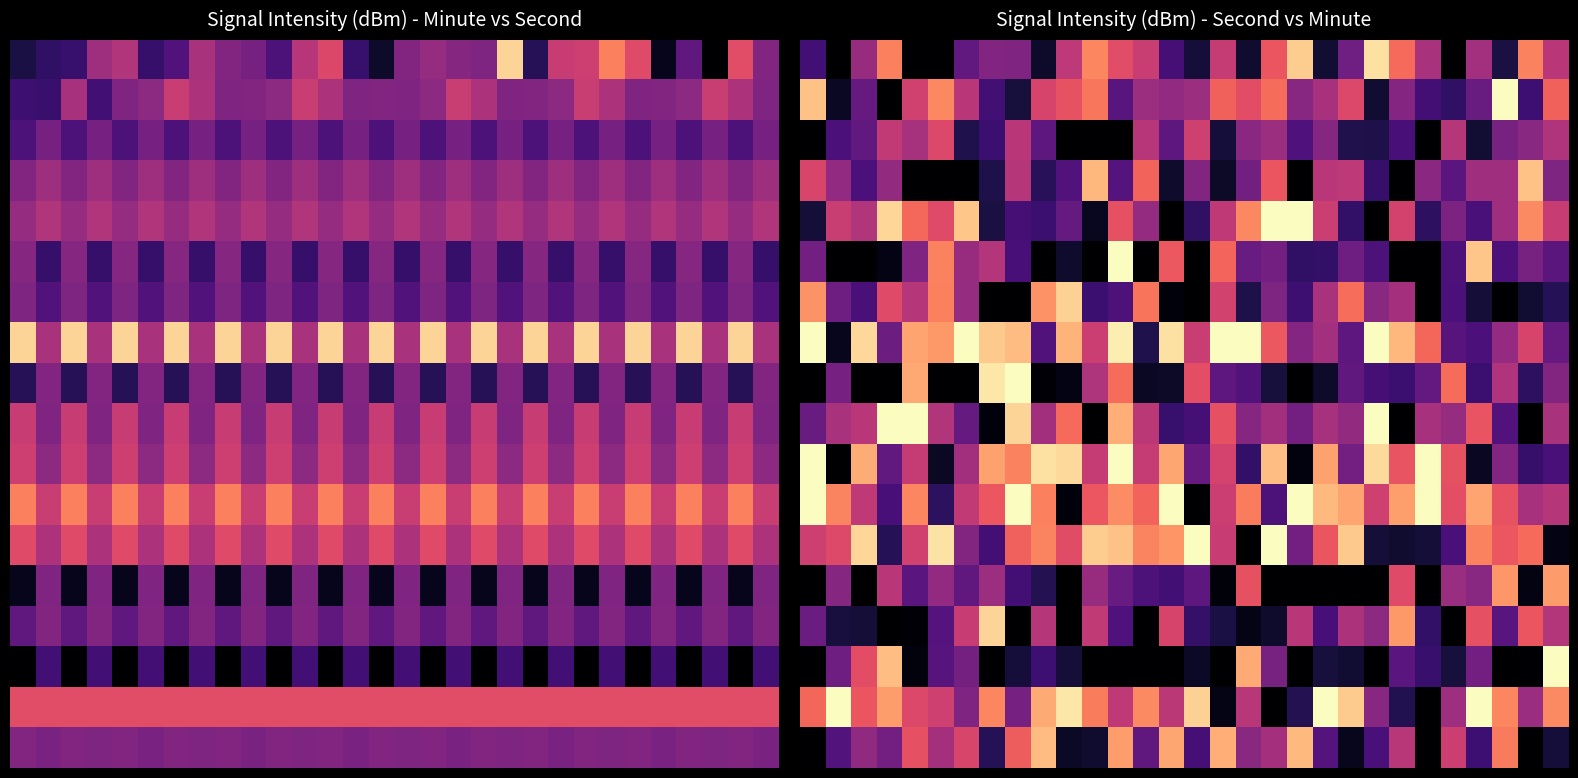

True or false: 2 has a value of -68.7 at 5.

False